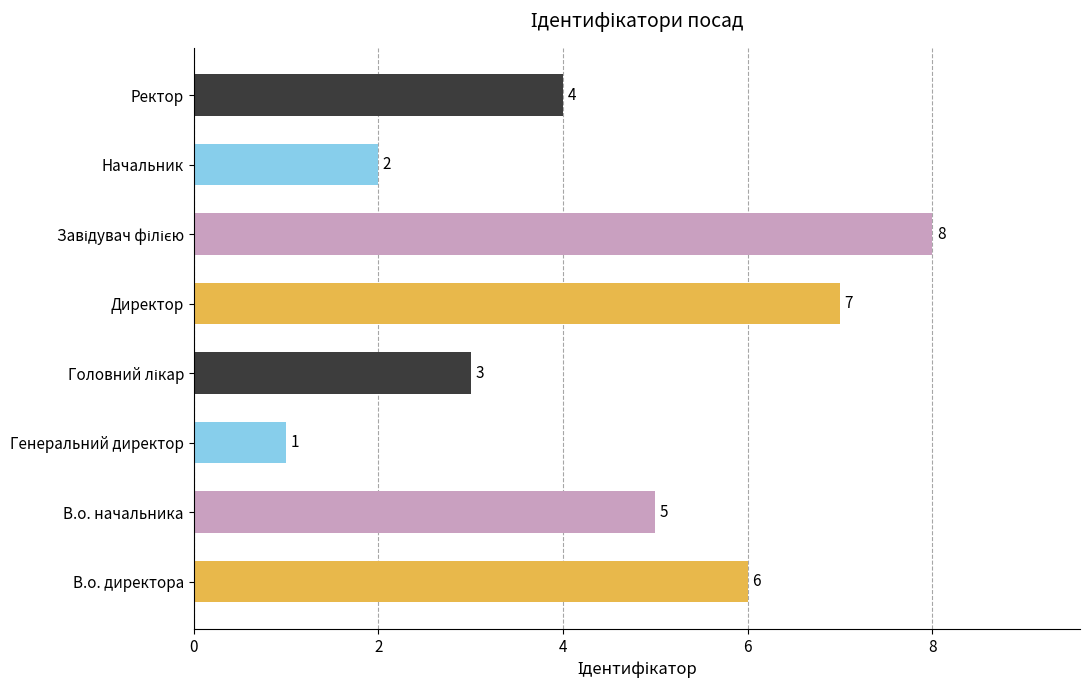

The chart shows a value of 1 at Генеральний директор. True or false?

True